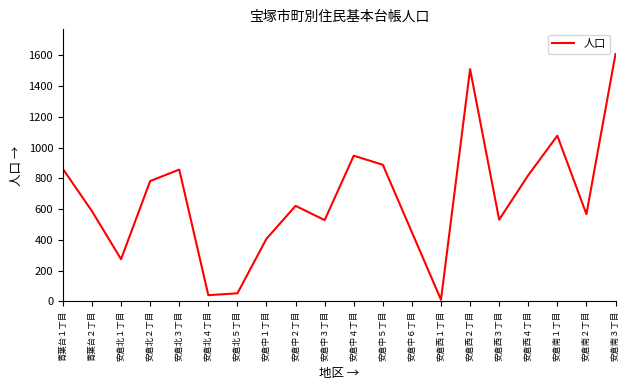

What is the difference between the values at 安倉中１丁目 and 安倉中２丁目?

214